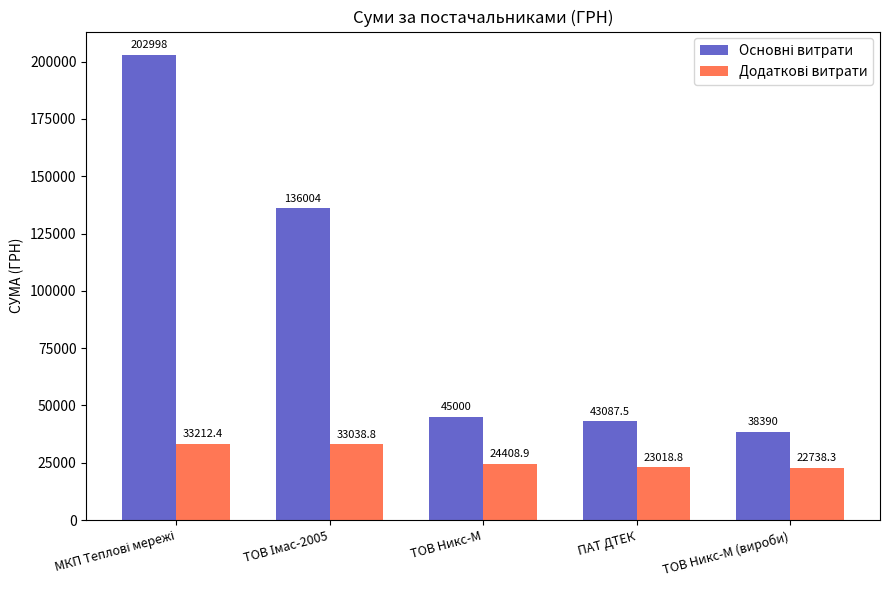

At how many categories does at least one series exceed 43167?

3